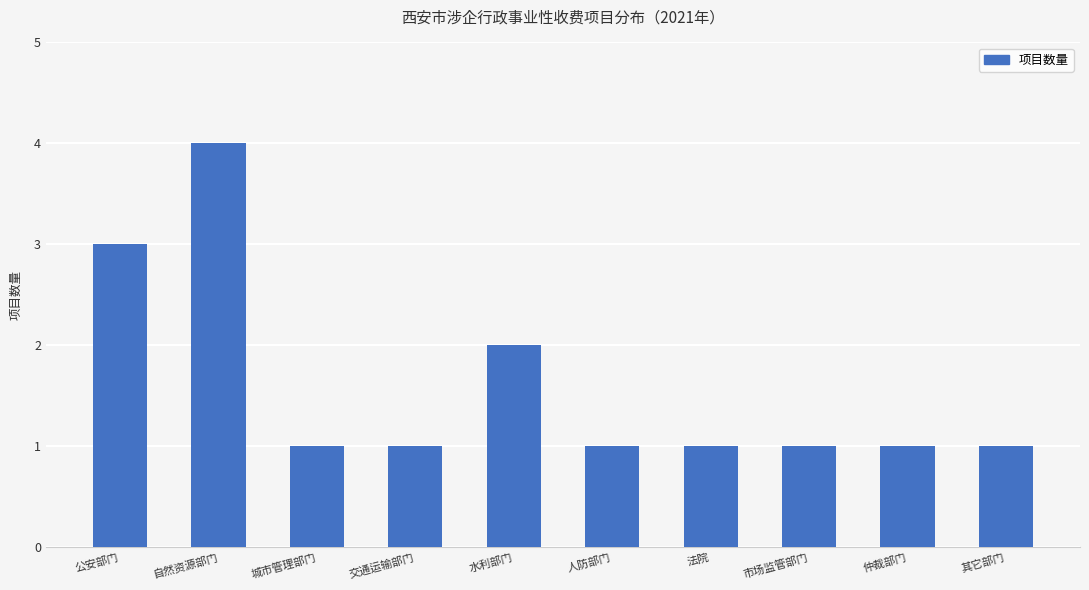

Is it true that the value at 自然资源部门 is 4?

True